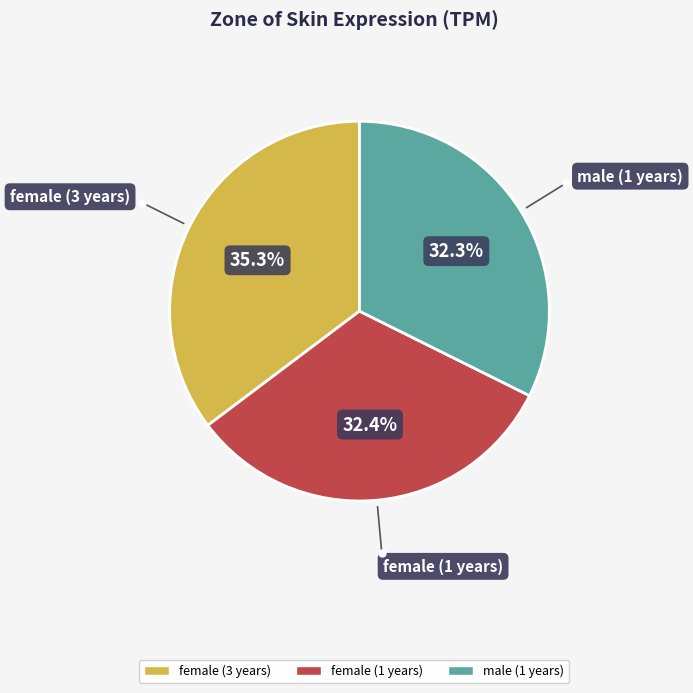

The female (3 years) slice represents 35% of the pie. True or false?

True